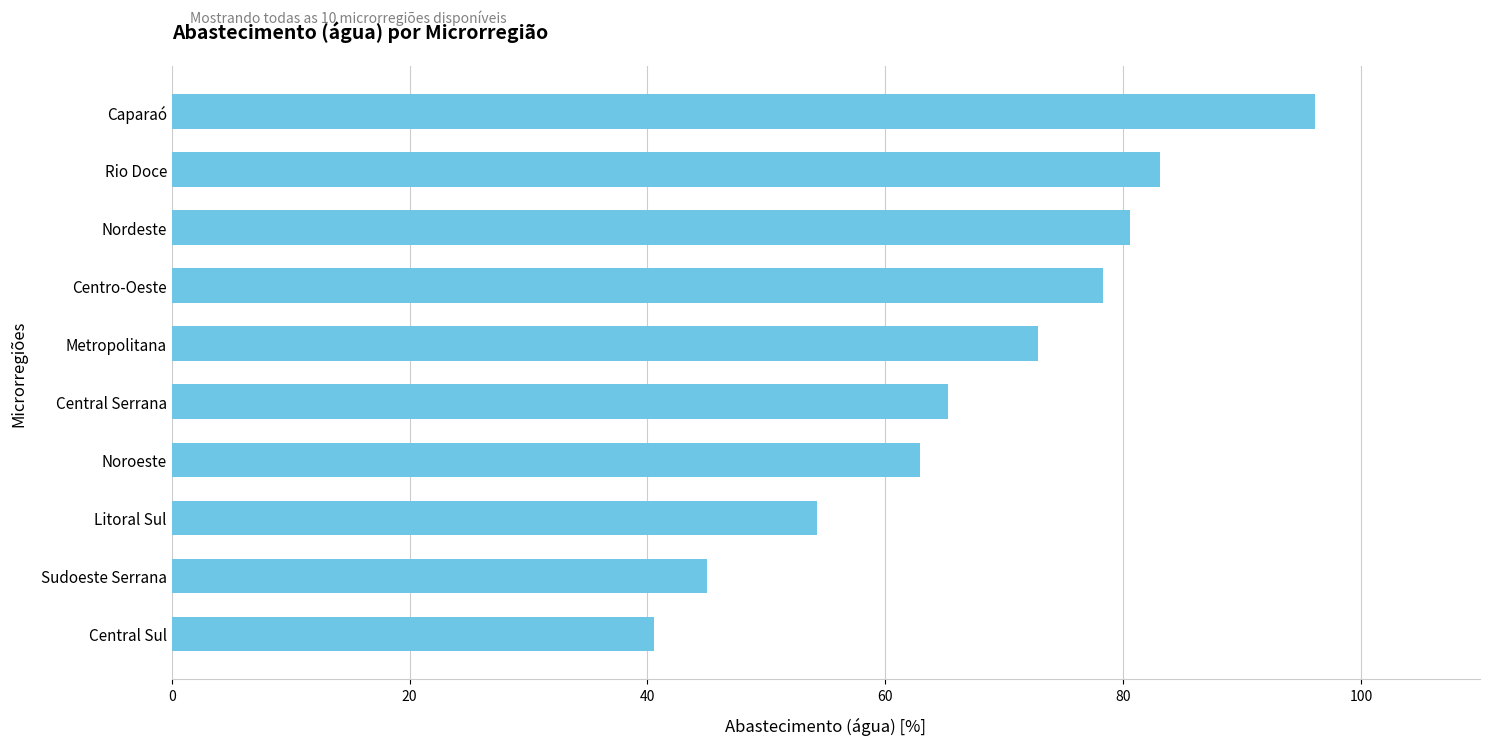

How many data points are less than 72?

5